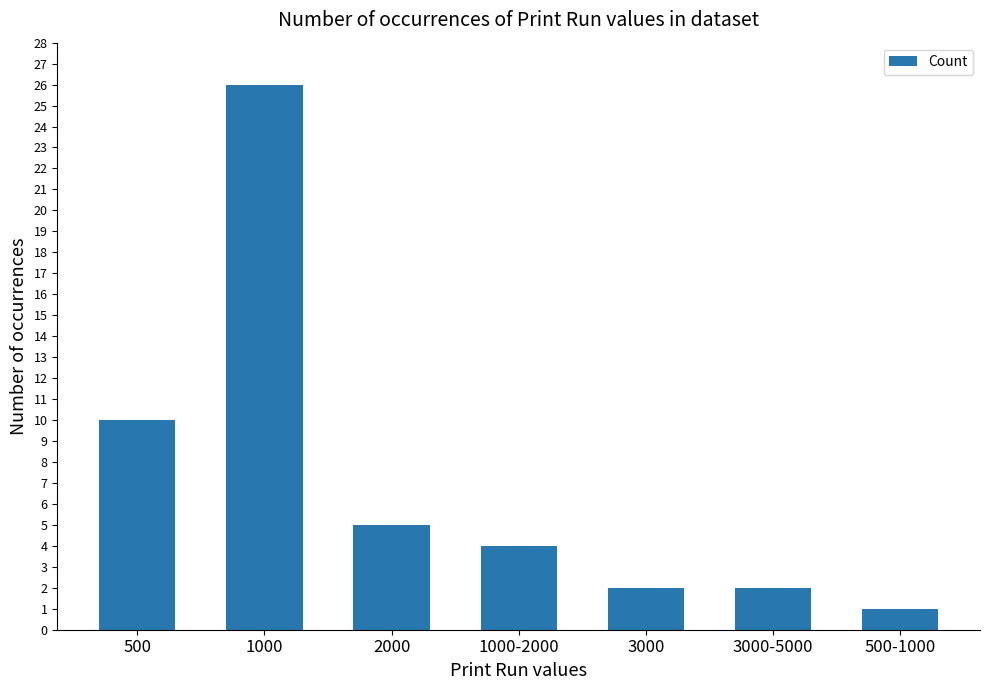

Approximately how many times larger is the value at 500-1000 compared to 2000?

0.2